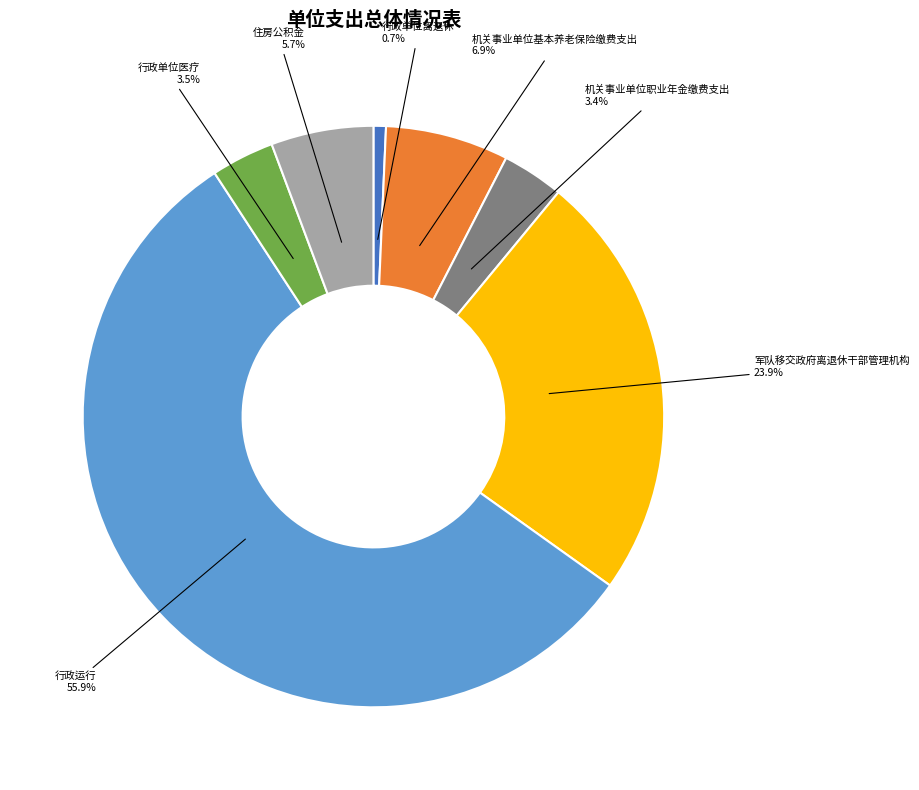

Is it true that 军队移交政府离退休干部管理机构 is 13% of the pie?

False